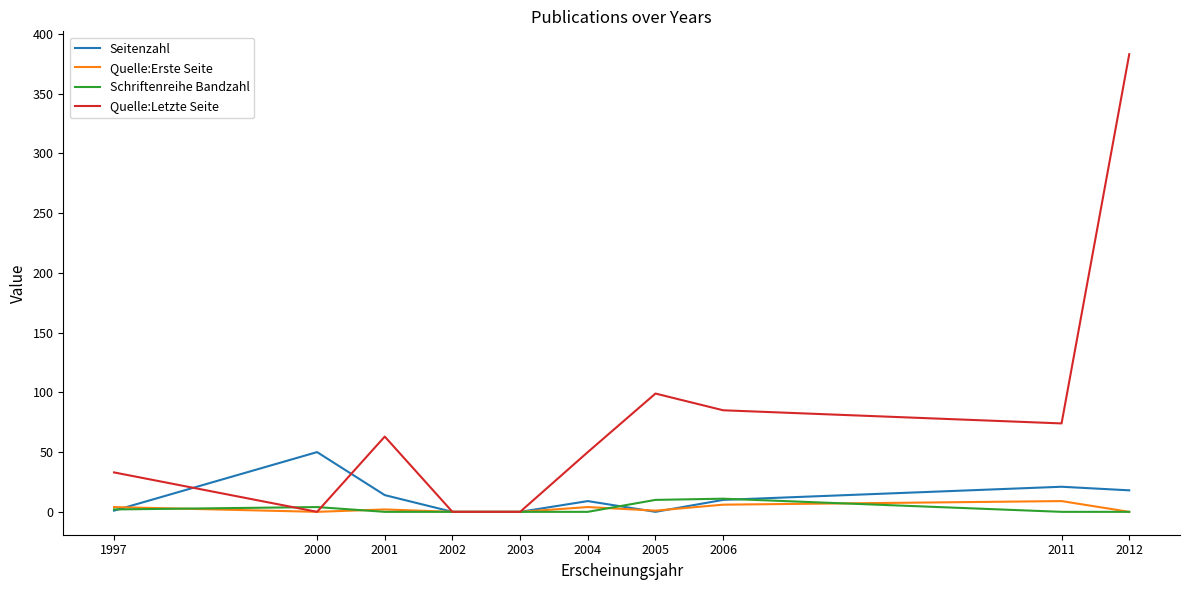

What is the difference between the maximum and minimum values in the Quelle:Erste Seite series?

9